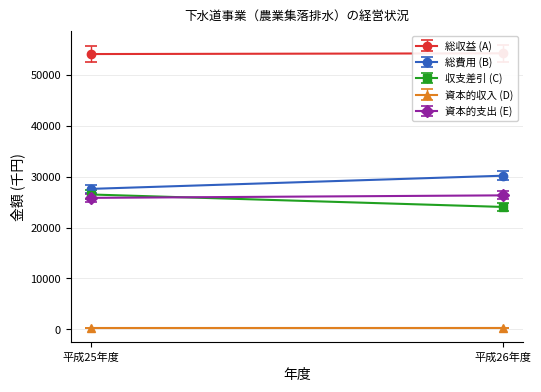

What is the sum of all 資本的支出 (E) values?

52169